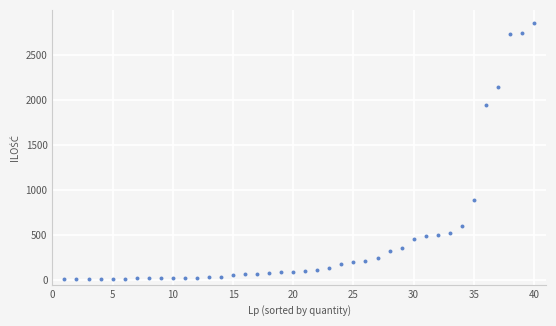

What is the range of X values (max minus min)?

39